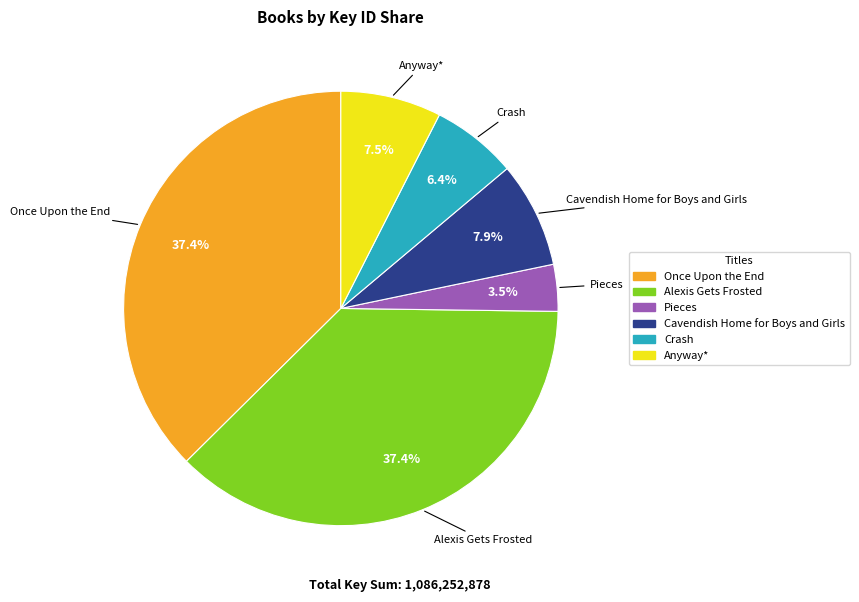

How much of the chart is everything except Cavendish Home for Boys and Girls?

92.1%